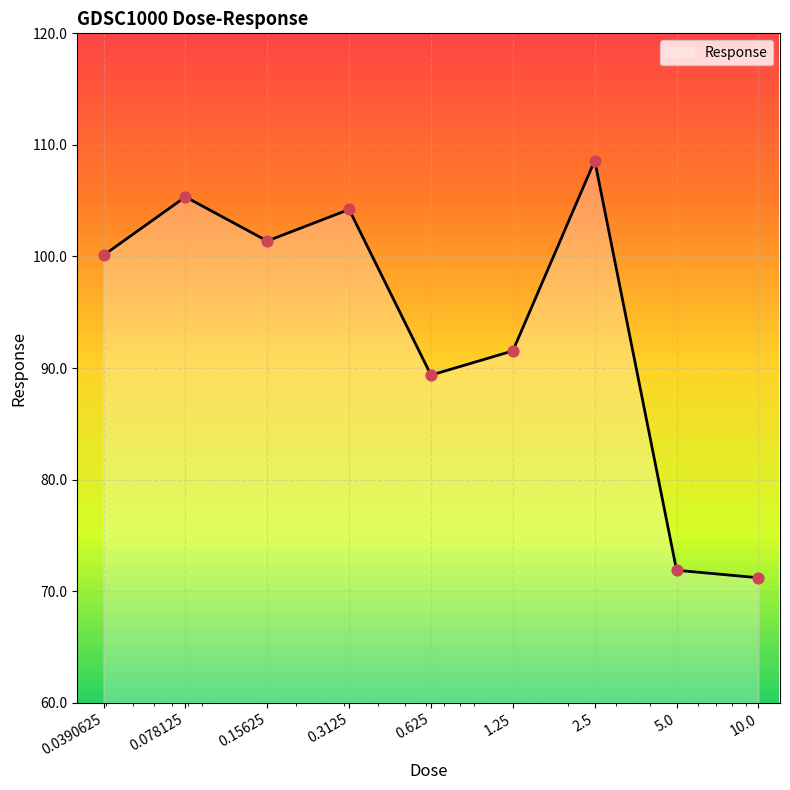

What is the difference between the maximum and minimum values?

37.4